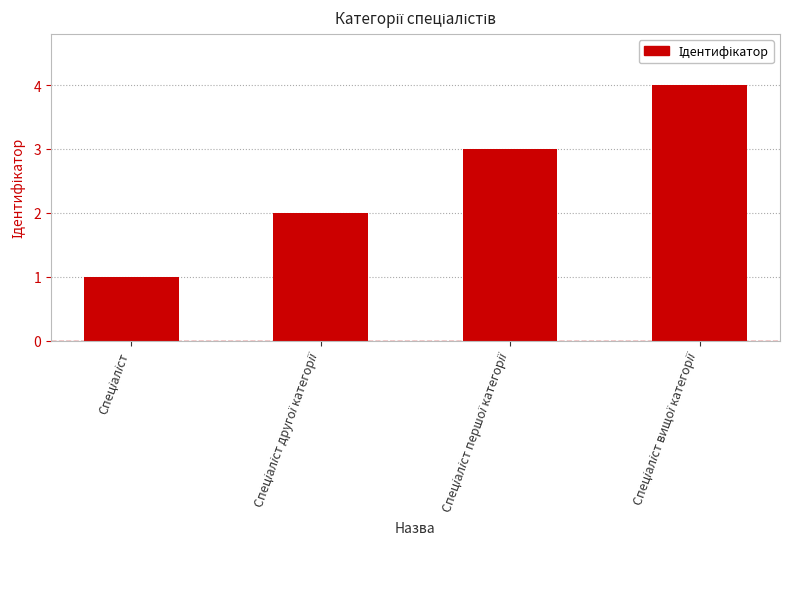

What is the maximum value shown in the chart?

4